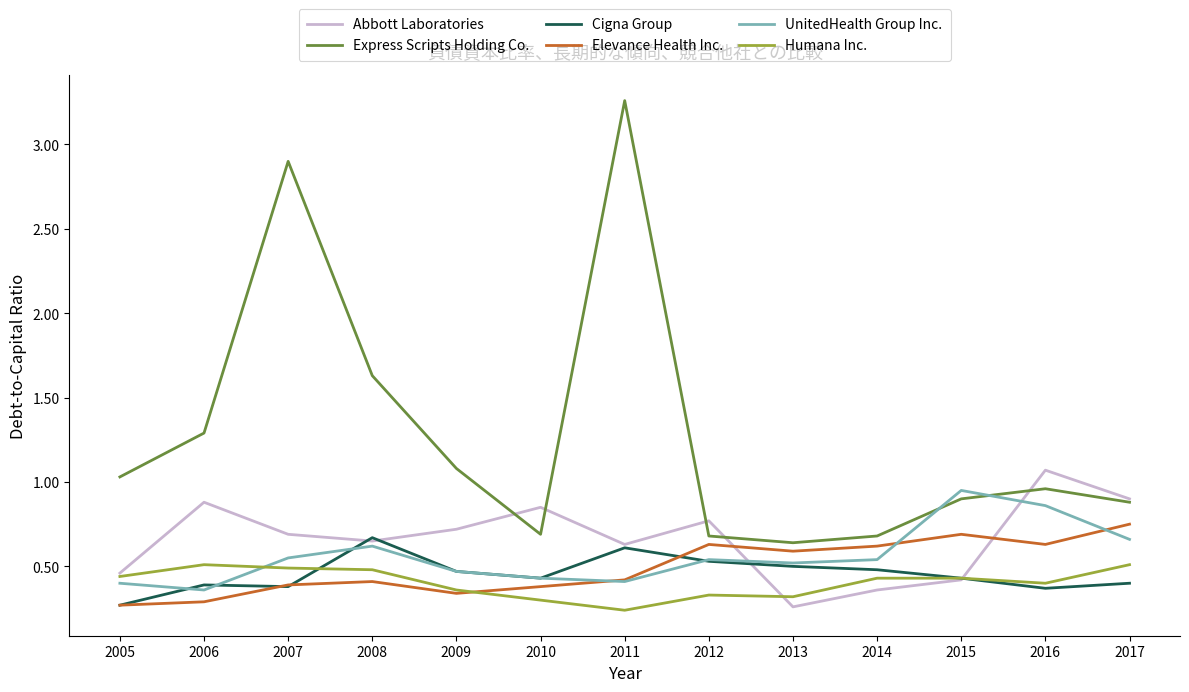

How many lines are shown in the chart?

6